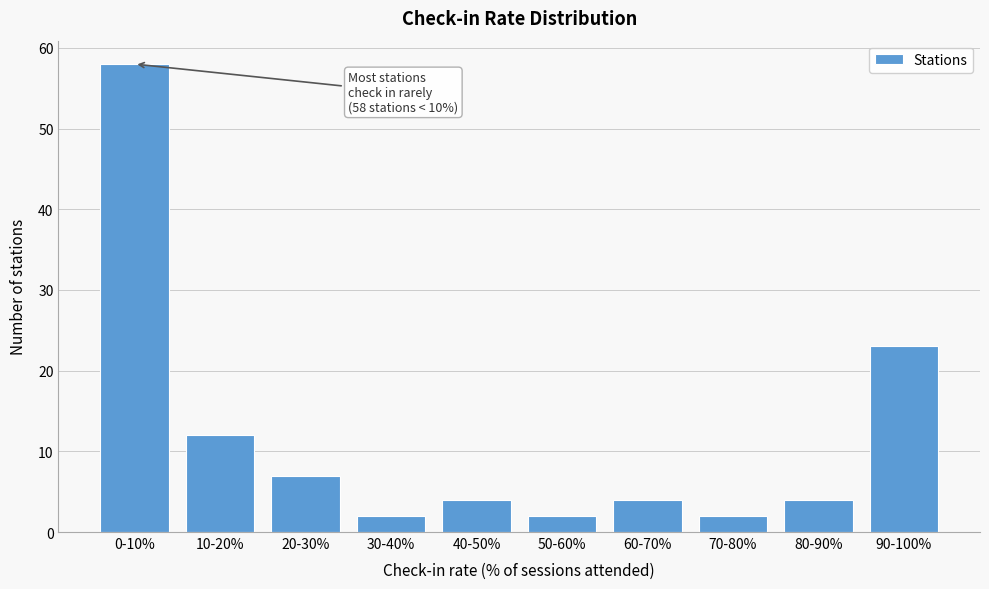

Reading left to right, what are all the values shown in this chart?

58	12	7	2	4	2	4	2	4	23